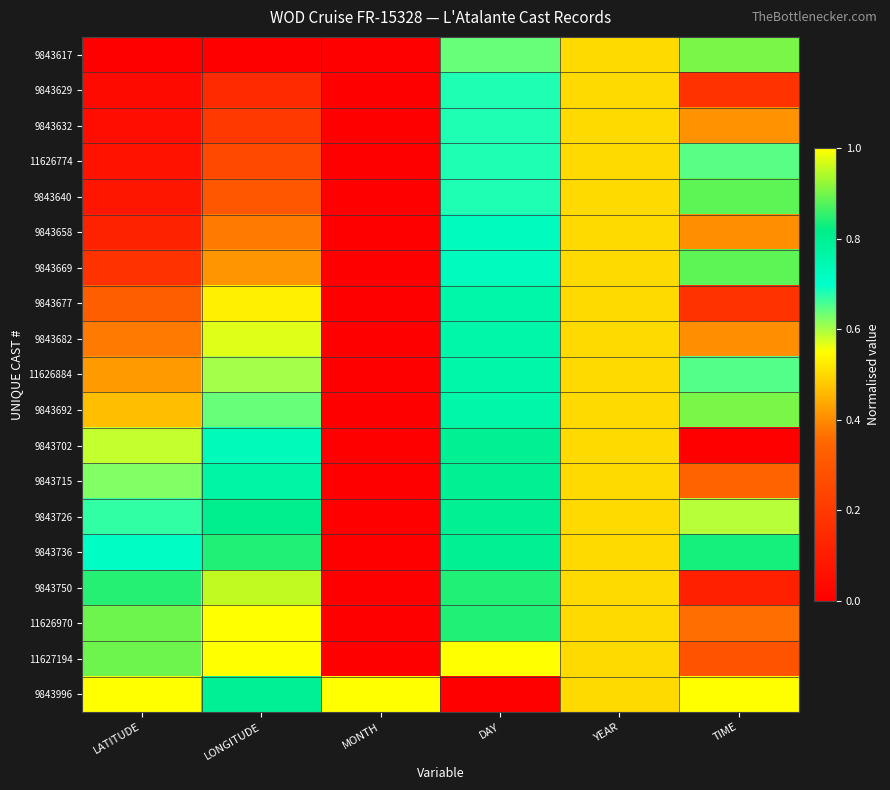

Which has a higher value, TIME or YEAR?

TIME